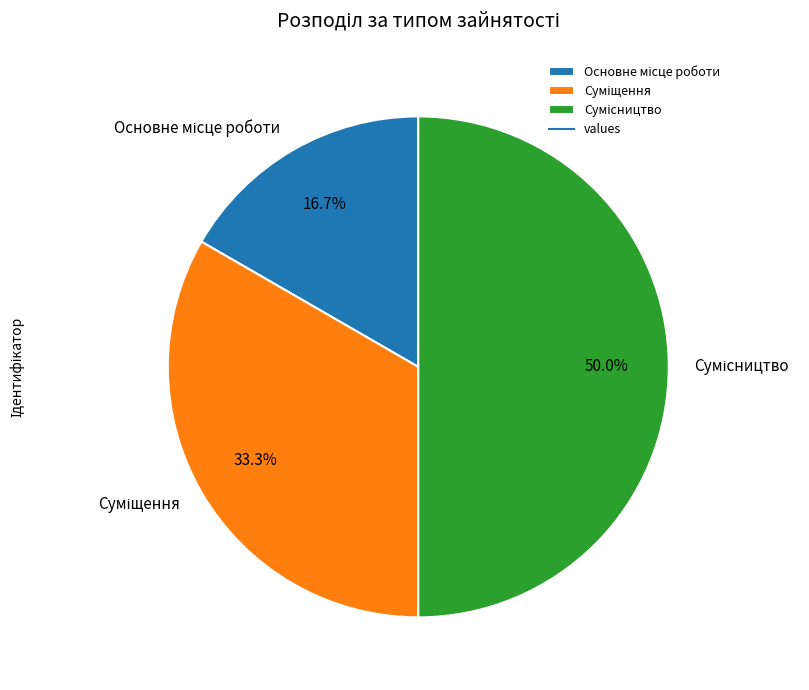

To the nearest percent, what percentage of the pie is Основне місце роботи?

17%